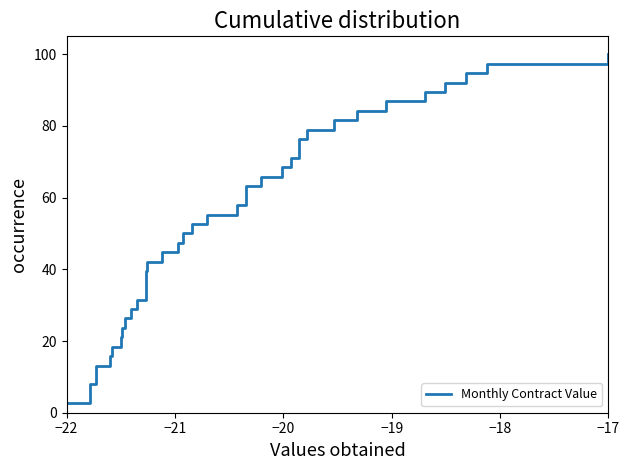

Reading right to left, what are all the values shown in this chart?

100.0	97.4	94.7	92.1	89.5	86.8	84.2	81.6	78.9	76.3	73.7	71.1	68.4	65.8	63.2	60.5	57.9	55.3	52.6	50.0	47.4	44.7	42.1	39.5	36.8	34.2	31.6	28.9	26.3	23.7	21.1	18.4	15.8	13.2	10.5	7.9	5.3	2.6